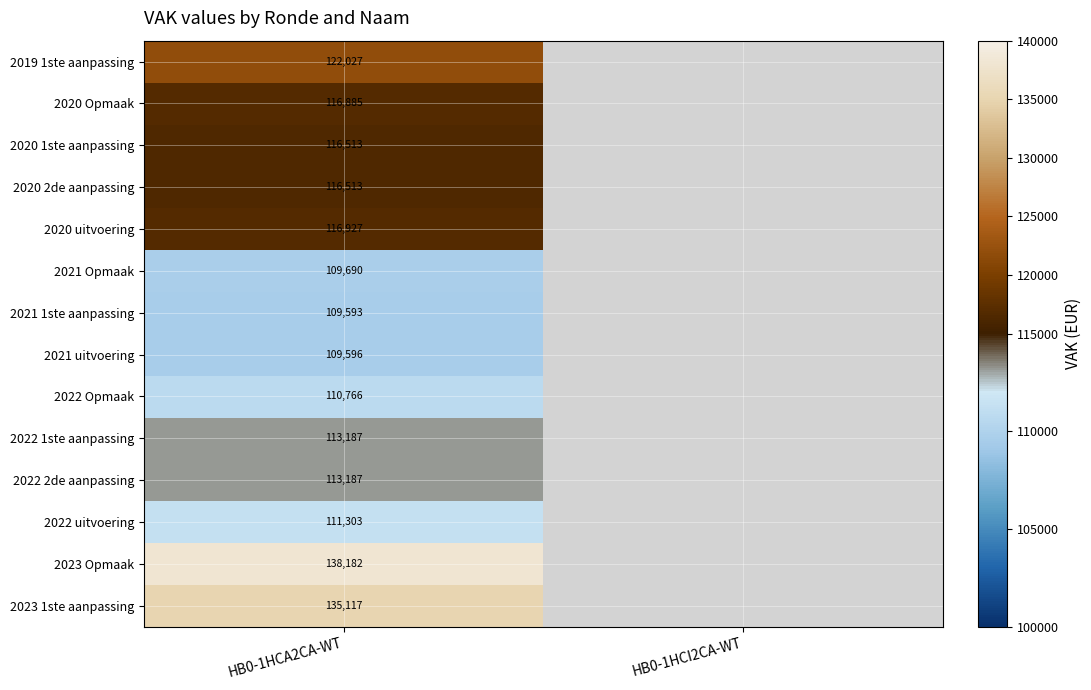

The value of 2022 1ste aanpassing at HB0-1HCA2CA-WT is 41166. True or false?

False